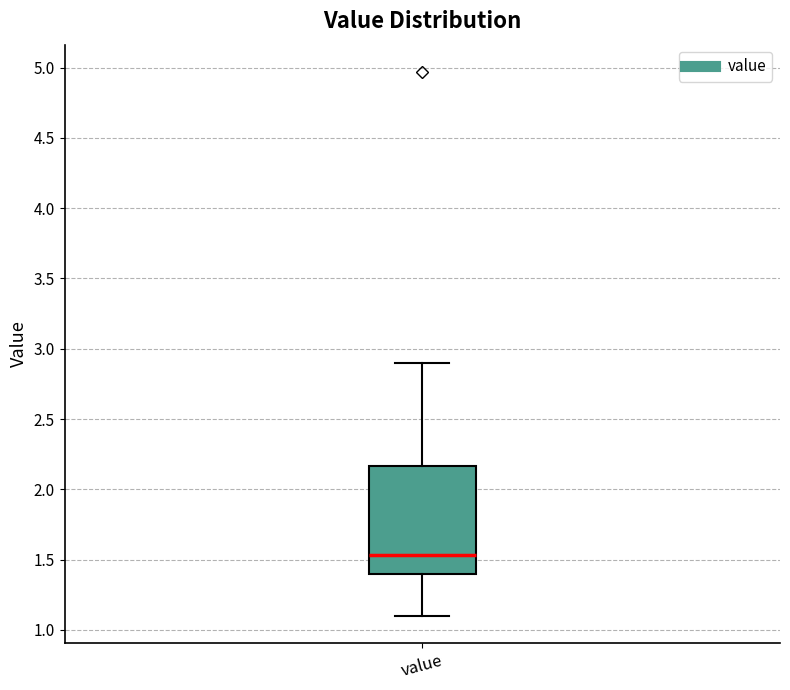

Transcribe this box plot: give where the median line is, the range the box spans, and where the two whiskers end, as read against the y-axis. The values are not printed on the chart, so give them approximately, as read against the axis.

median 1.55, box 1.40 to 2.15, whiskers 1.10 to 2.90